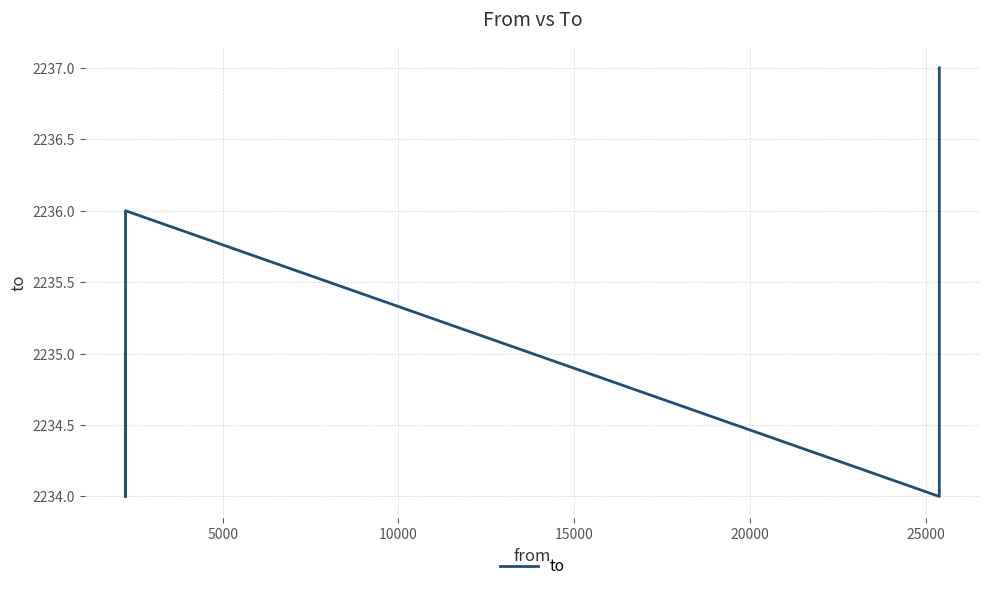

What is the difference between the maximum and minimum values?

3